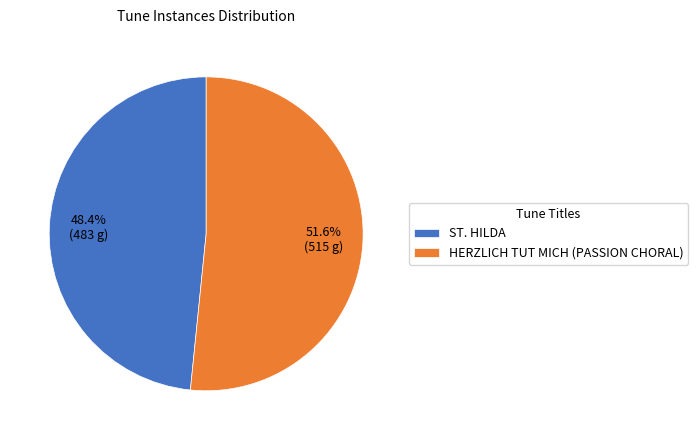

Count the number of slices in the pie.

2